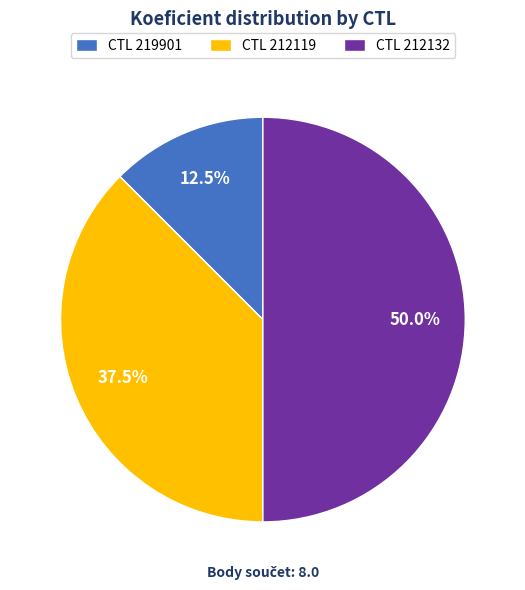

Which has a higher value, CTL 212119 or CTL 212132?

CTL 212132